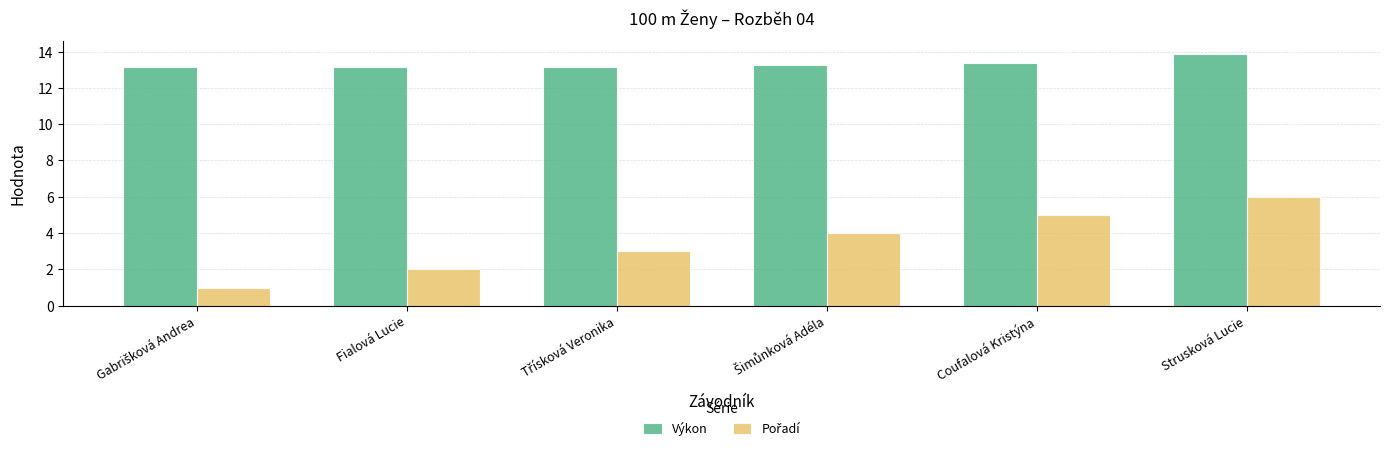

Is it true that Výkon equals 13.4 at Coufalová Kristýna?

True